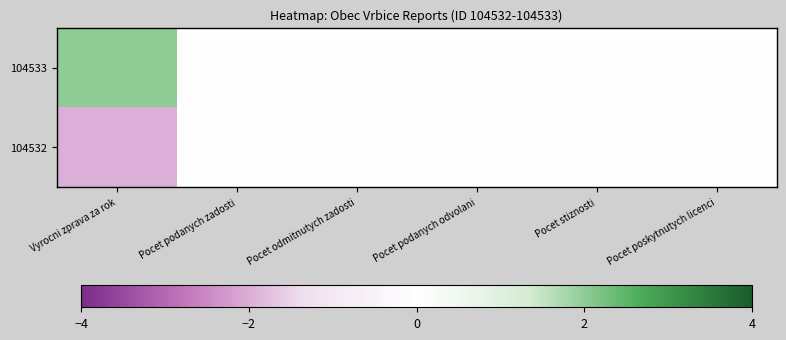

List the series in order of their peak value, lowest first.

104532, 104533